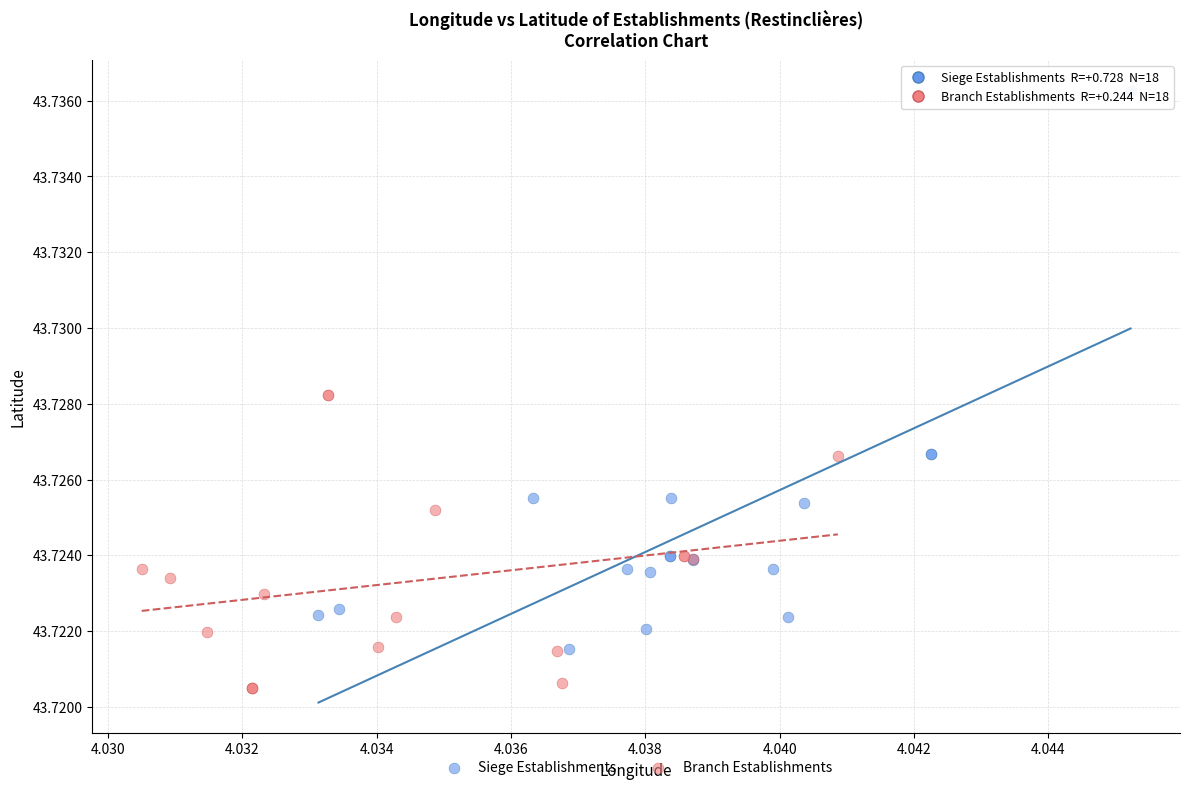

Which series contains the highest Y value?

Siege Establishments